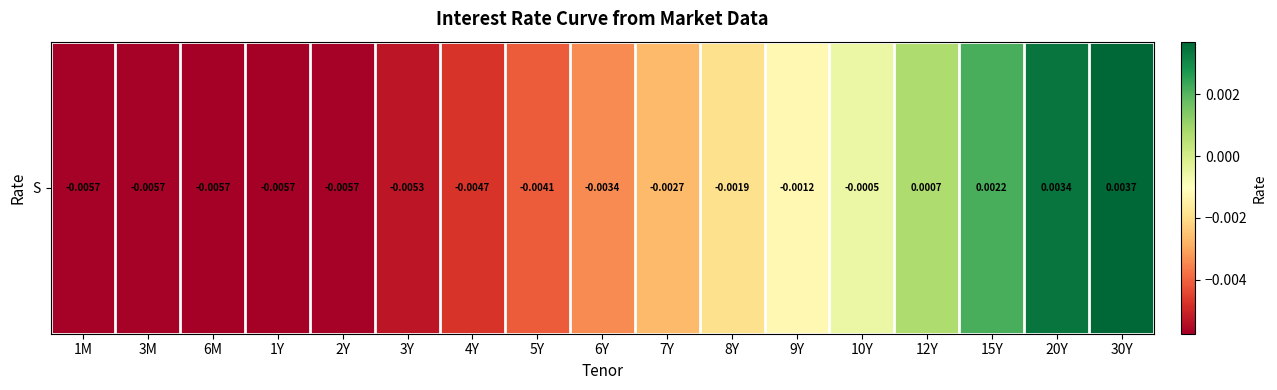

At which category does the chart reach its minimum across all series?

1Y